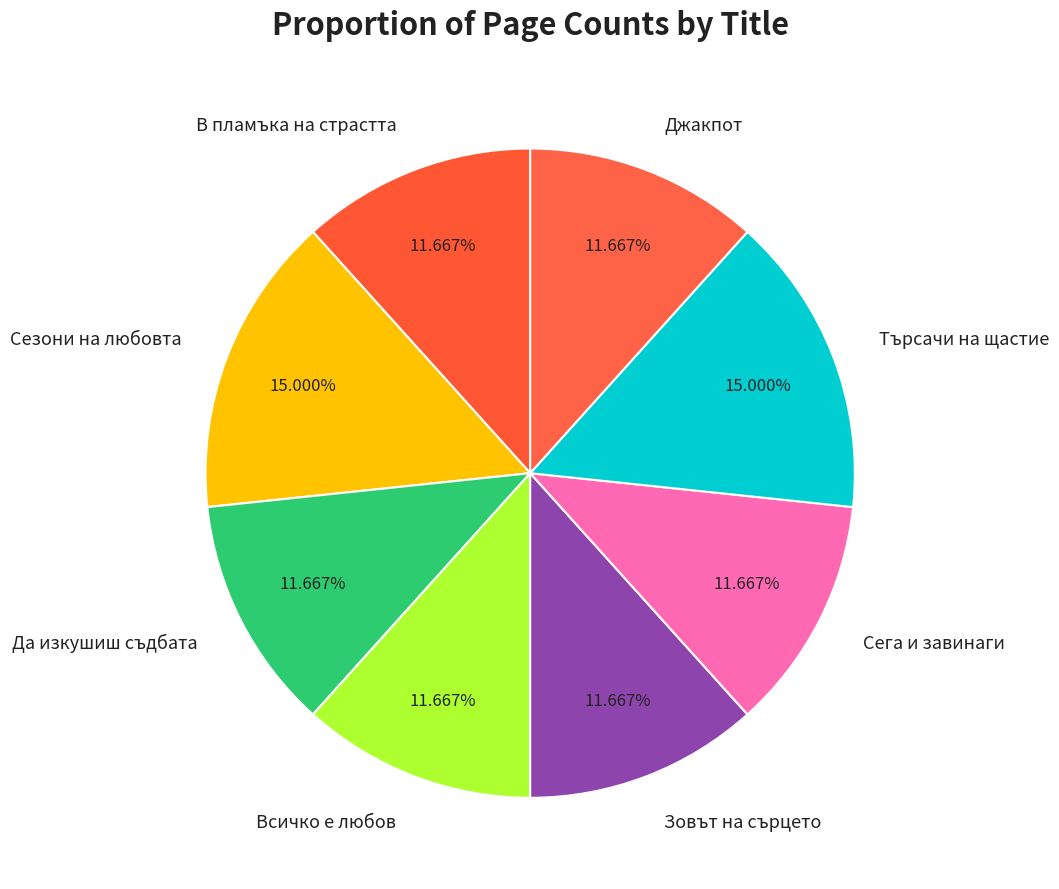

Is the sum of Сега и завинаги and Джакпот greater than half?

No